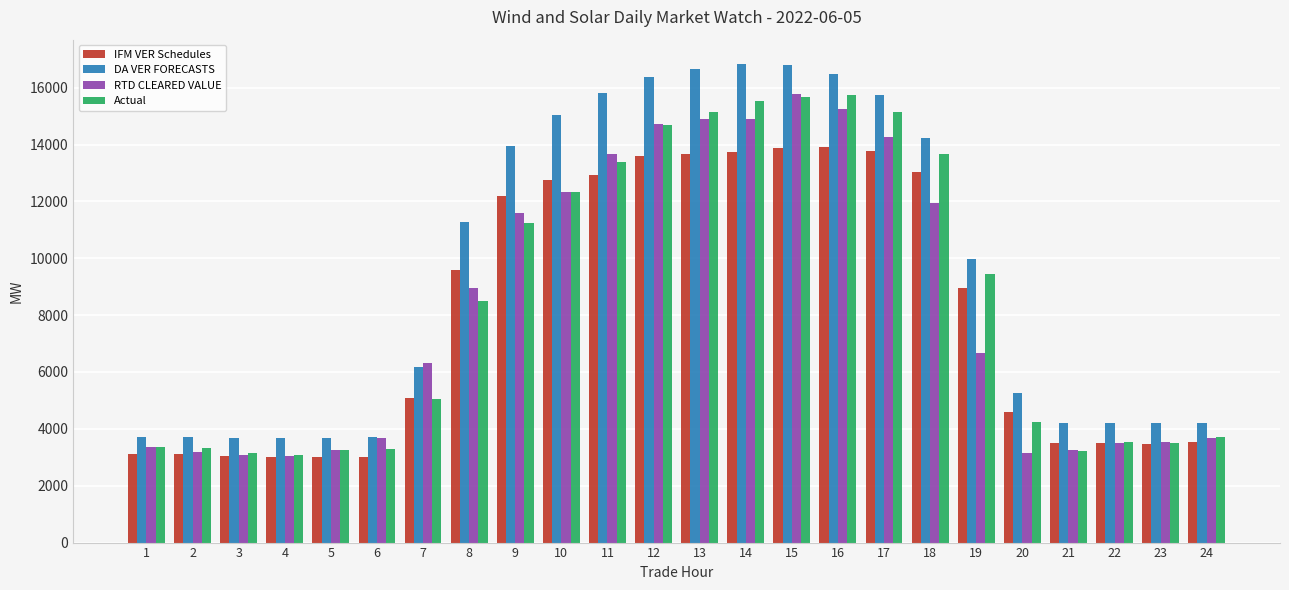

What is the average value of the RTD CLEARED VALUE series?

8253.1